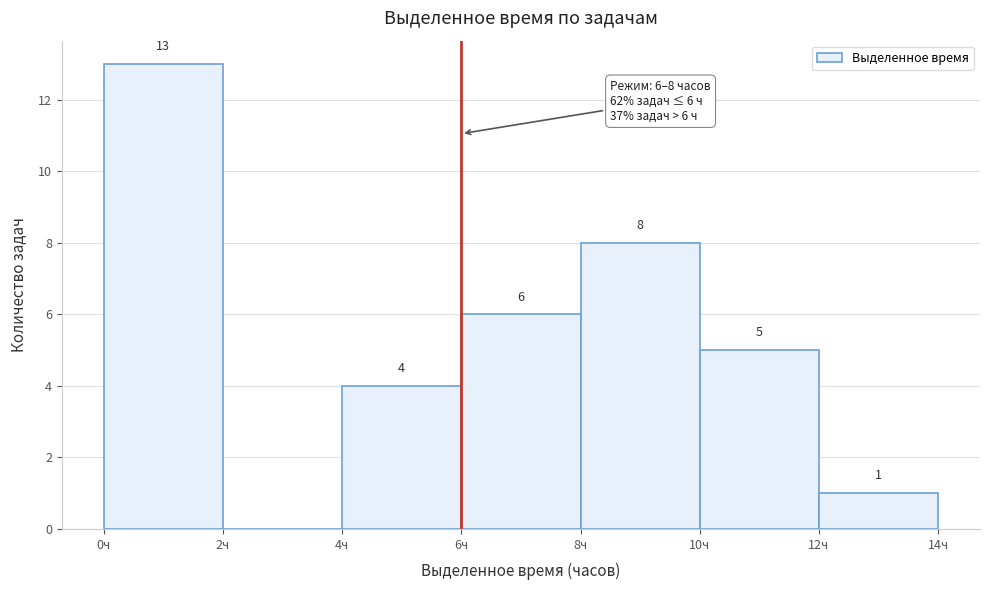

Over which range of the x-axis is the bar tallest?

0 to 2